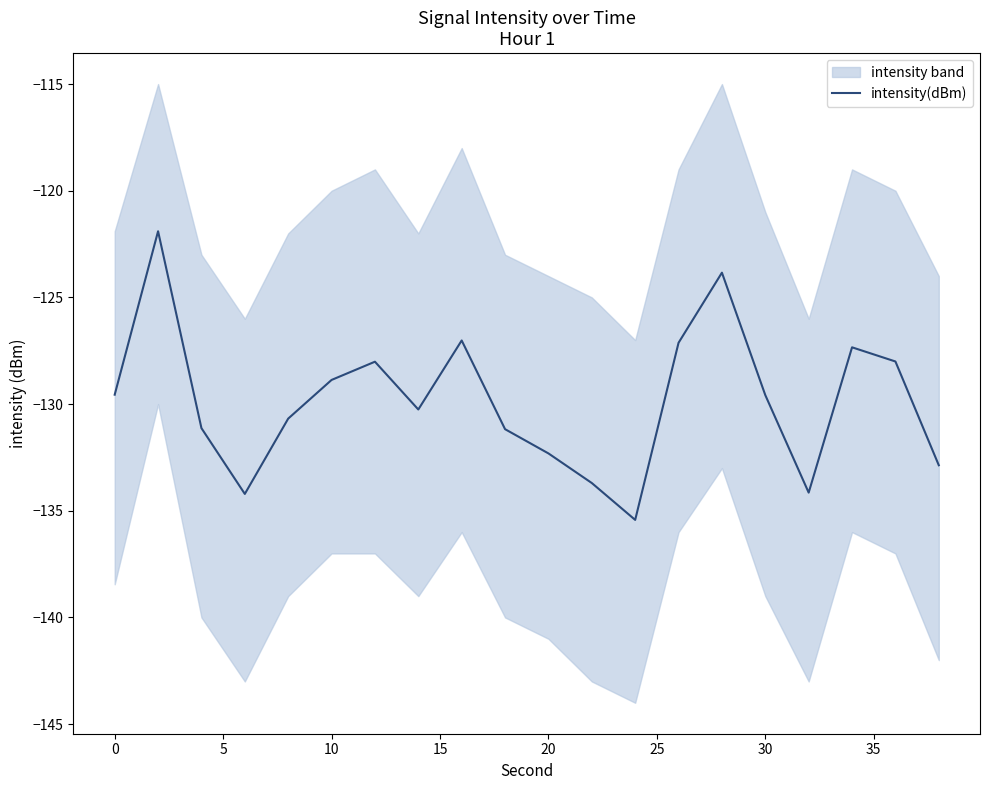

What is the maximum value for intensity(dBm)?

-121.9